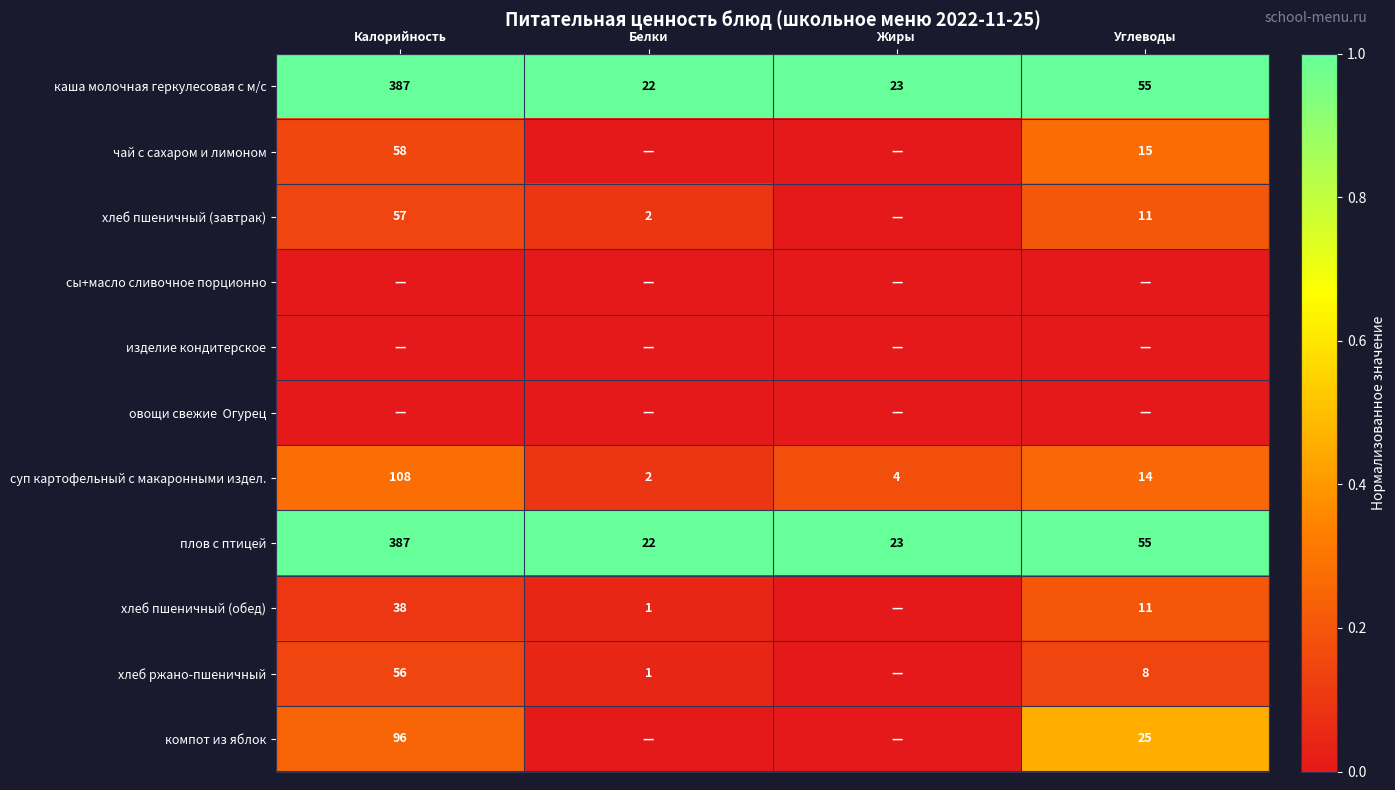

What is the average value of the суп картофельный с макаронными издел. series?

32